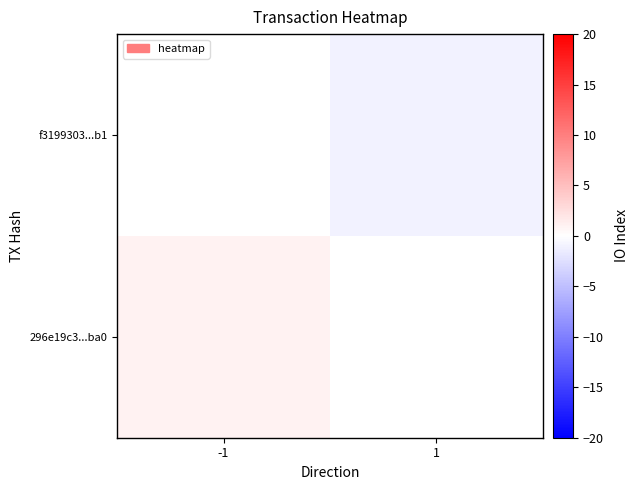

Rank the series by their average value, from lowest to highest.

296e19c3...ba0, f3199303...b1